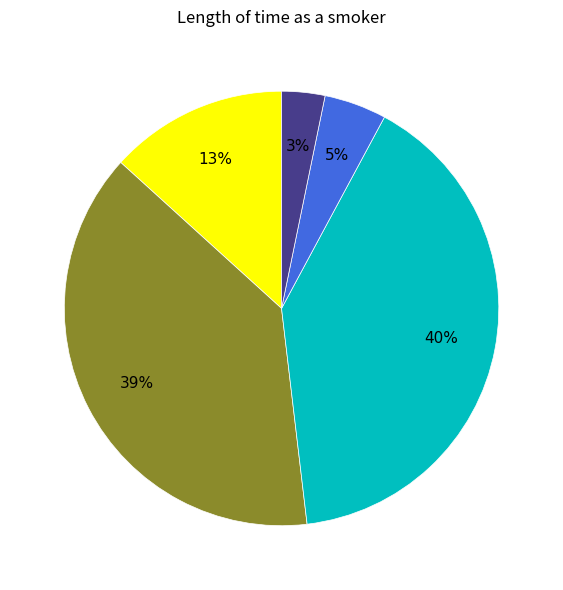

Is there a majority slice in this chart?

No